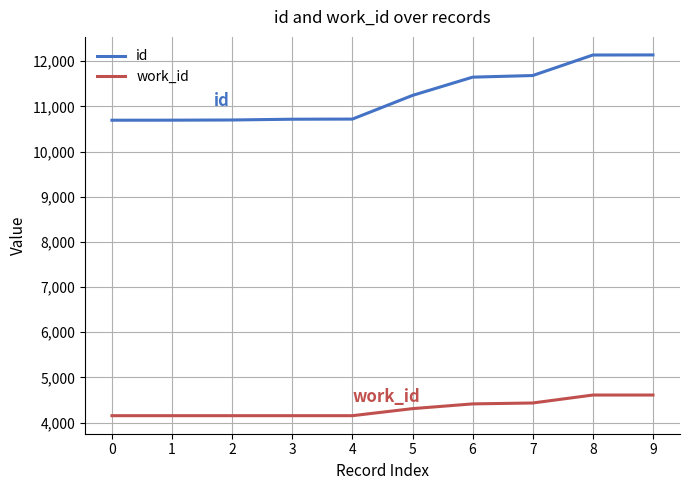

What is the greatest value displayed?

12138